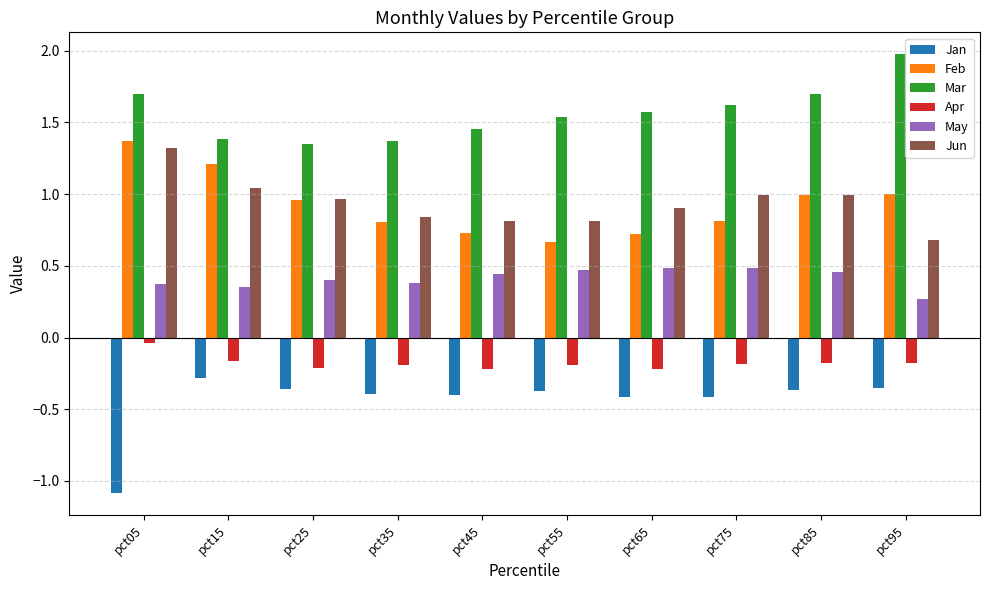

At how many categories does at least one series exceed 0?

10